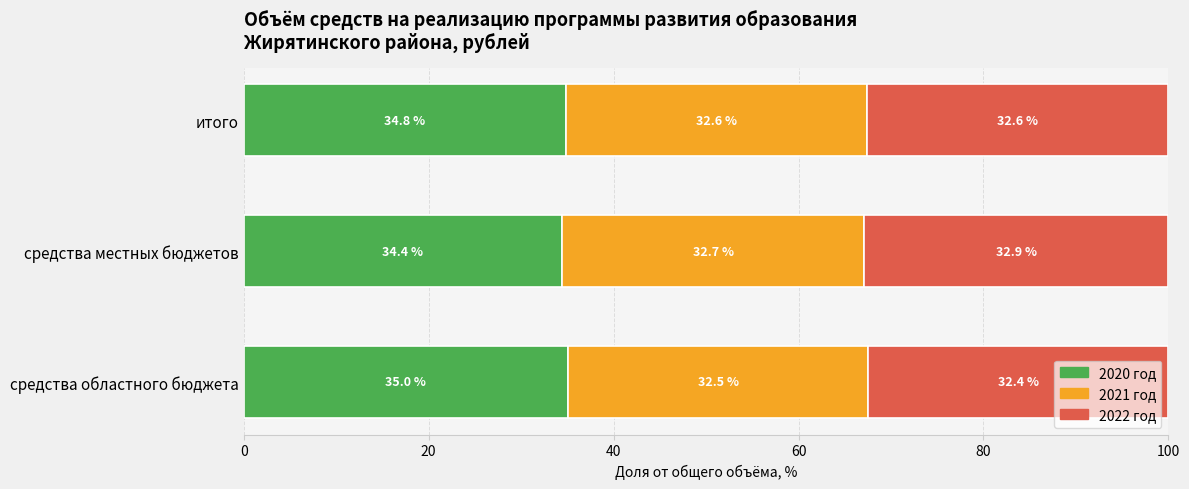

What are all the series names shown in the legend?

2020 год, 2021 год, 2022 год